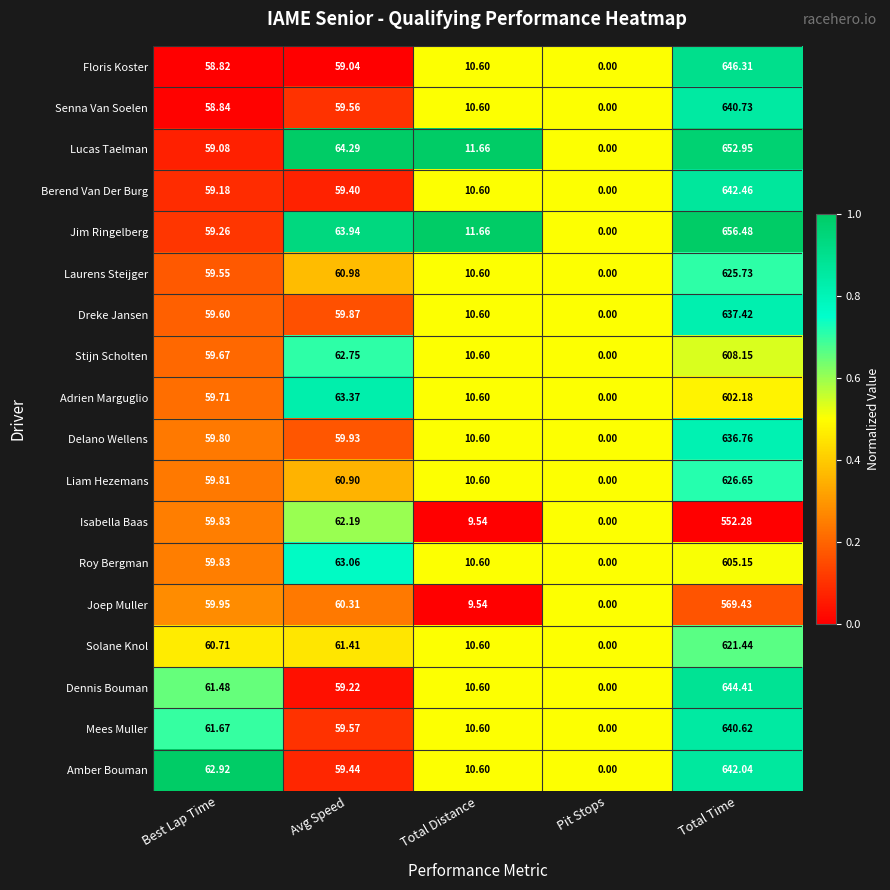

At which category is the sum across all series the highest?

Total Time